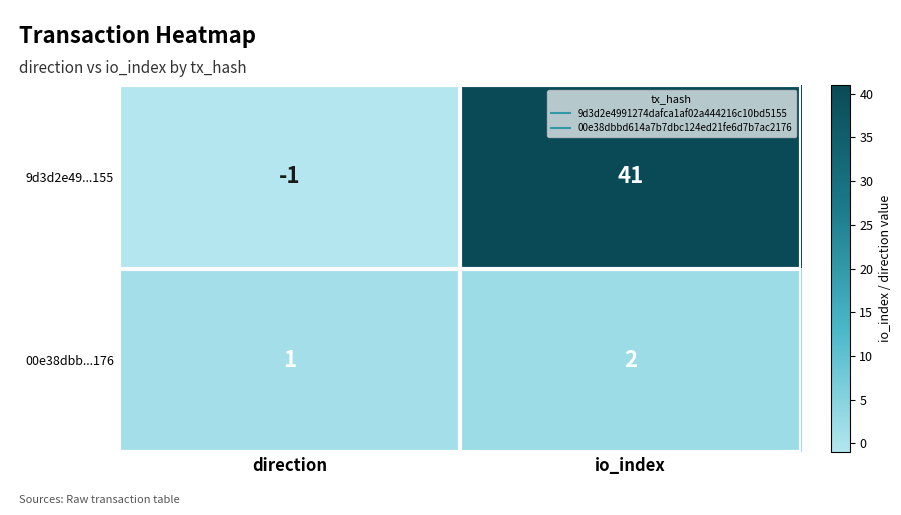

Count the number of categories in the chart.

2